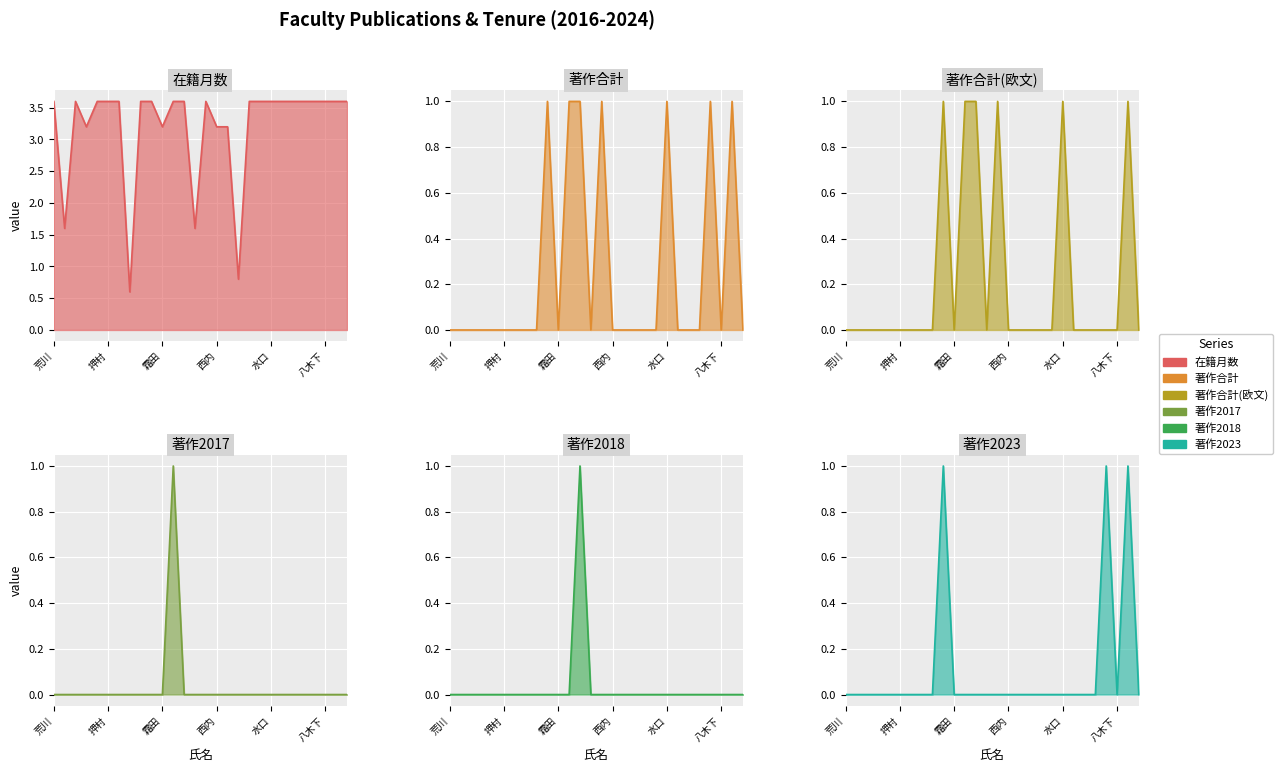

Rank the categories by 著作2017 value from lowest to highest.

荒川, アルカンタラ, 今田, 右手, 岡村, 押村, 加藤, 川谷, 河村, 倉科, 霜田, 鈴木, 外輪, 髙栁, 西内, 野口, 花田, 平野, 堀河, 水口, 南川, 三好, 村井, 森賀, 八木下, 安澤, 吉田, 杉山